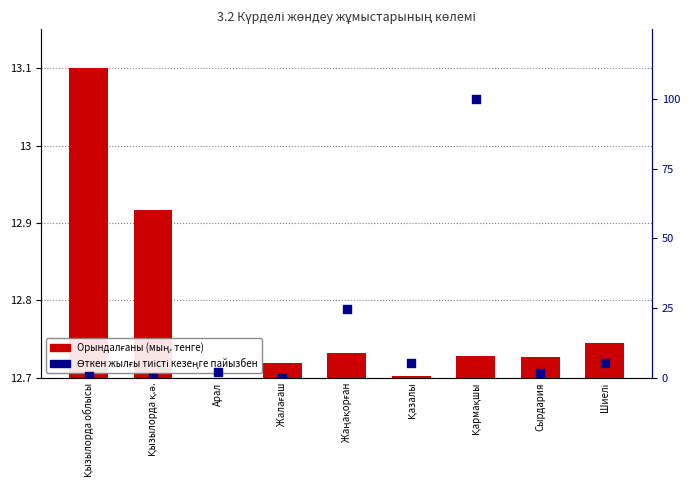

At which category is the sum across all series the highest?

Қармақшы